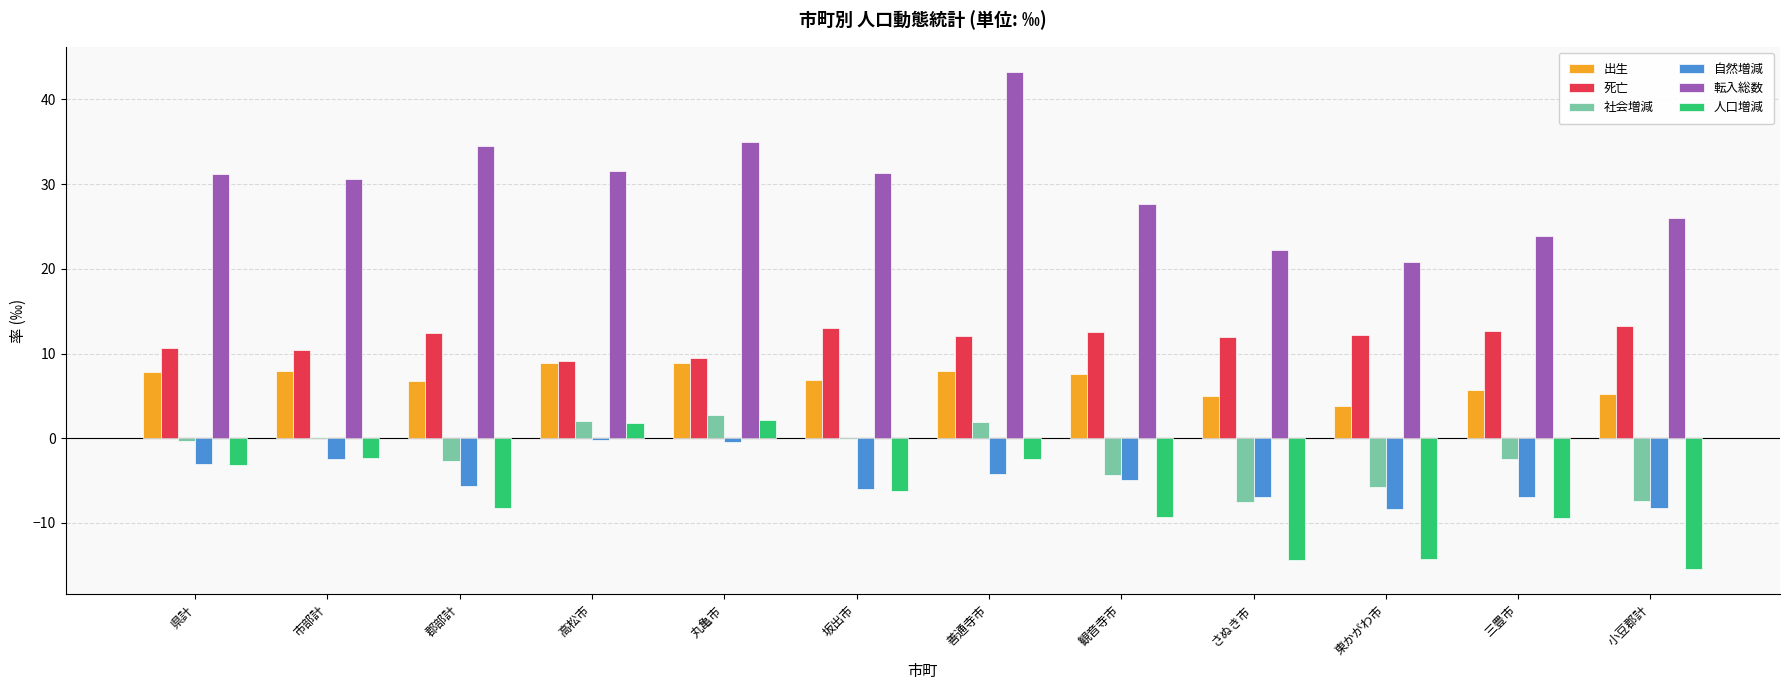

How many categories are shown in the chart?

12